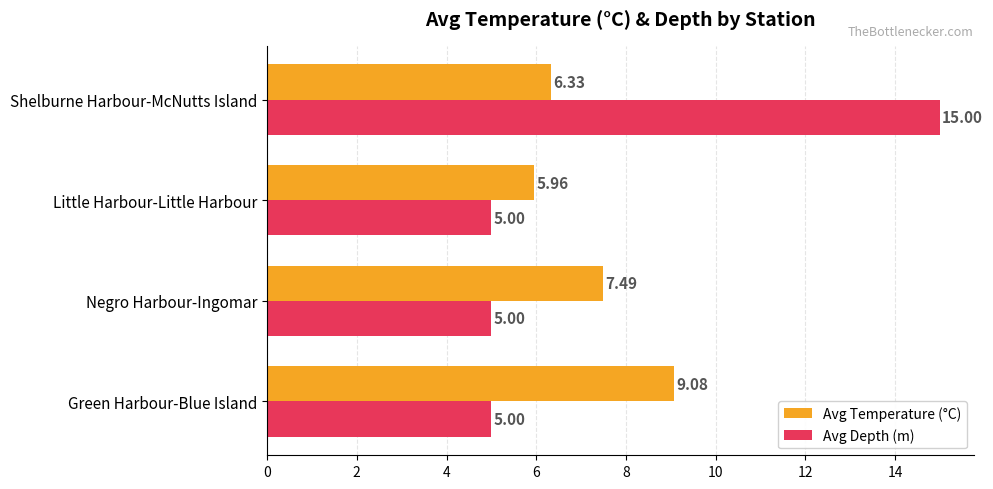

Rank the series by their maximum value, from lowest to highest.

Avg Temperature (°C), Avg Depth (m)